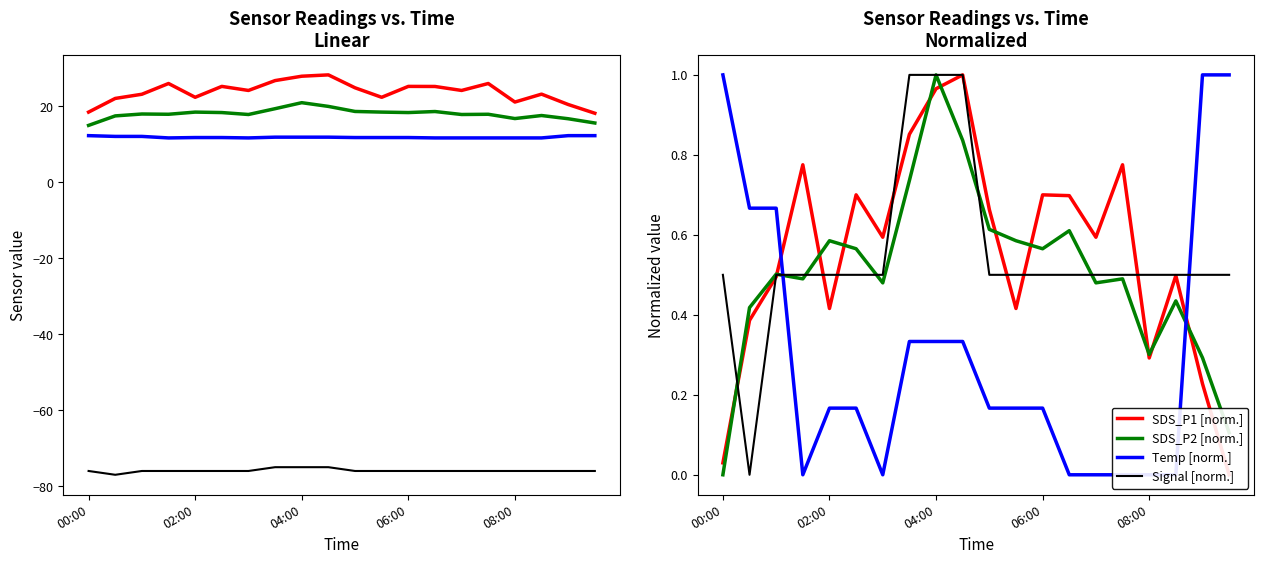

Which series has the widest spread of values?

SDS_P1